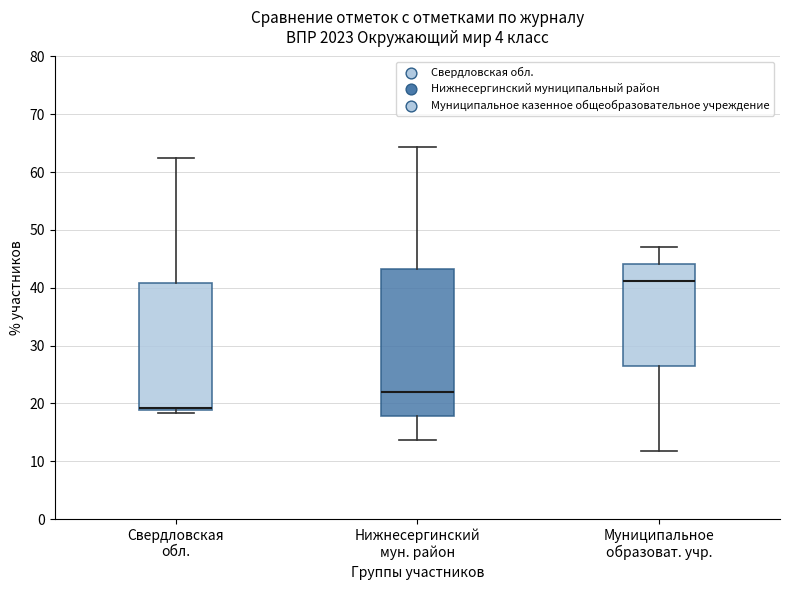

Where does the median line of the box for Нижнесергинский мун. район sit on the y-axis? The values are not printed on the chart, so give them approximately, as read against the axis.

22